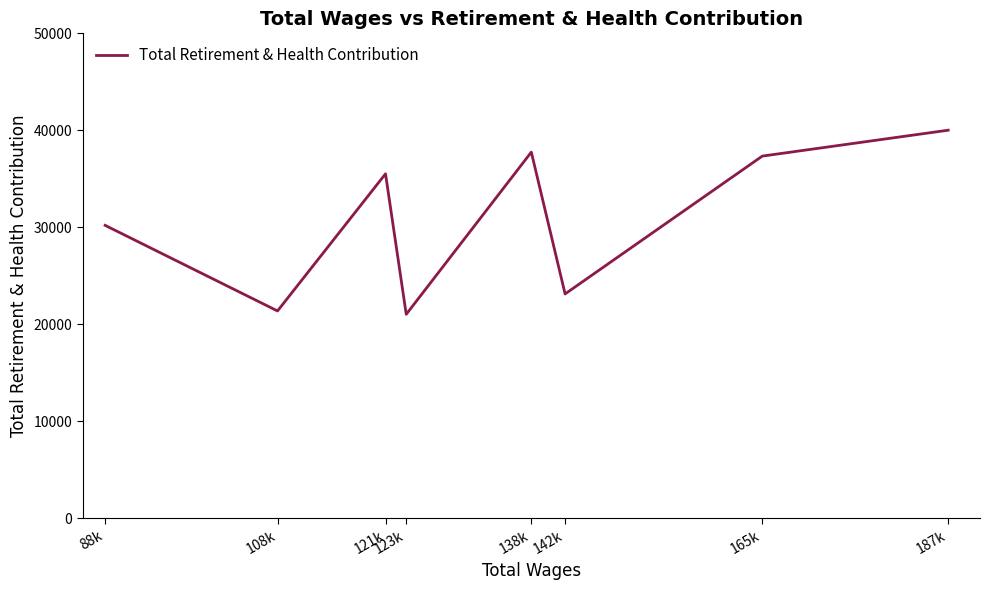

Where is the first local maximum?

121k